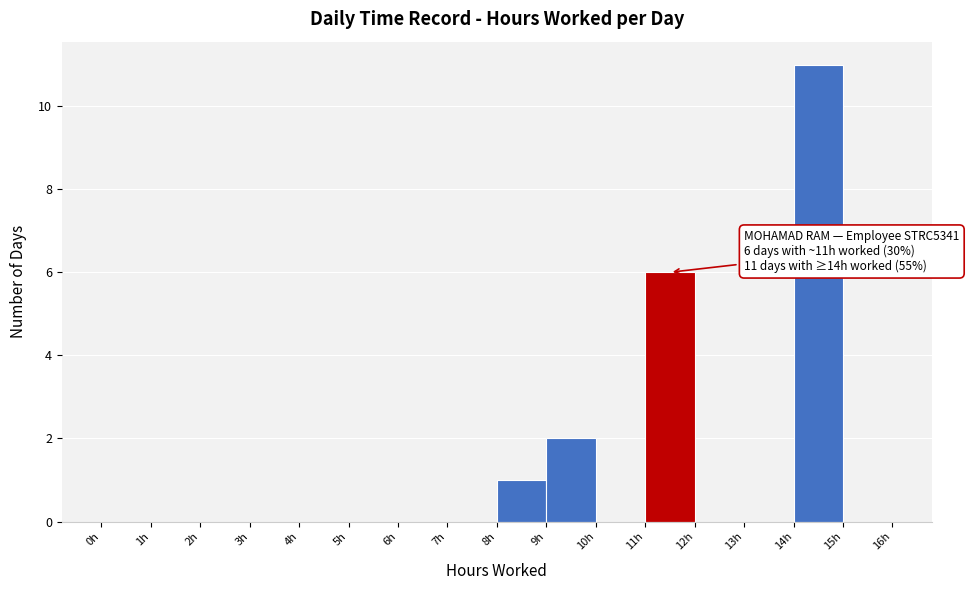

Which range on the x-axis has the tallest bar?

14 to 15